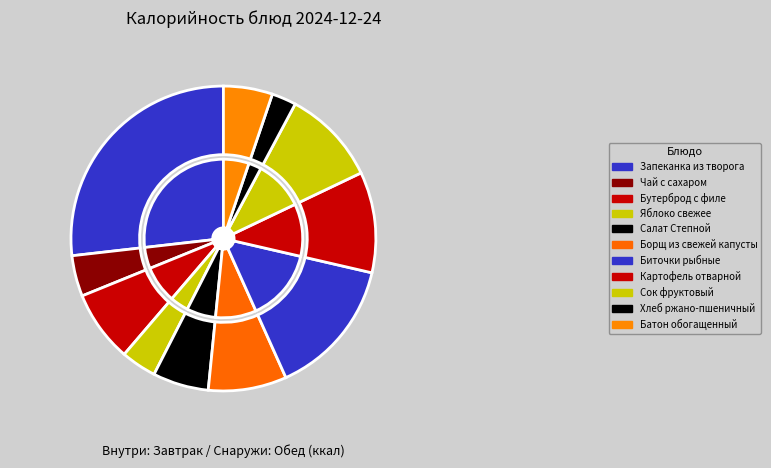

How much of the chart is everything except Борщ из свежей капусты?

91.7%